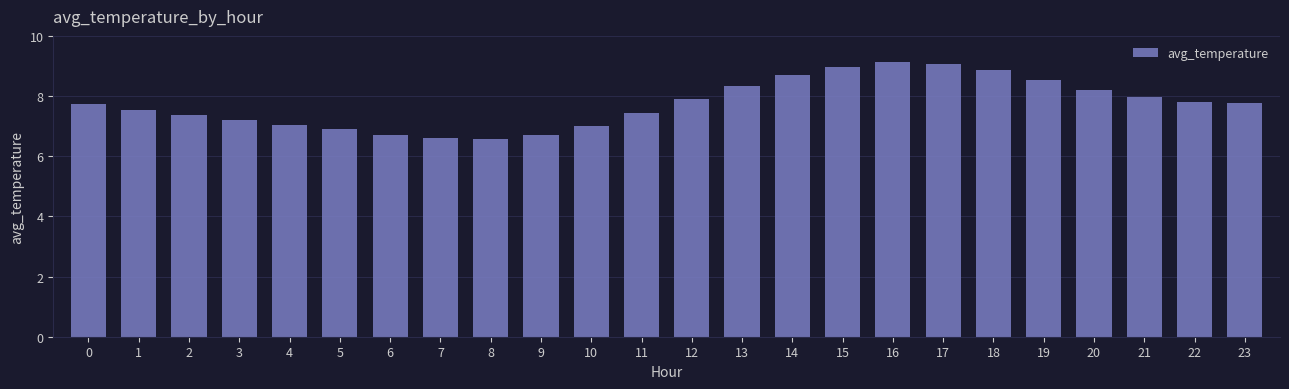

Approximately how many times larger is the value at 9 compared to 22?

0.9